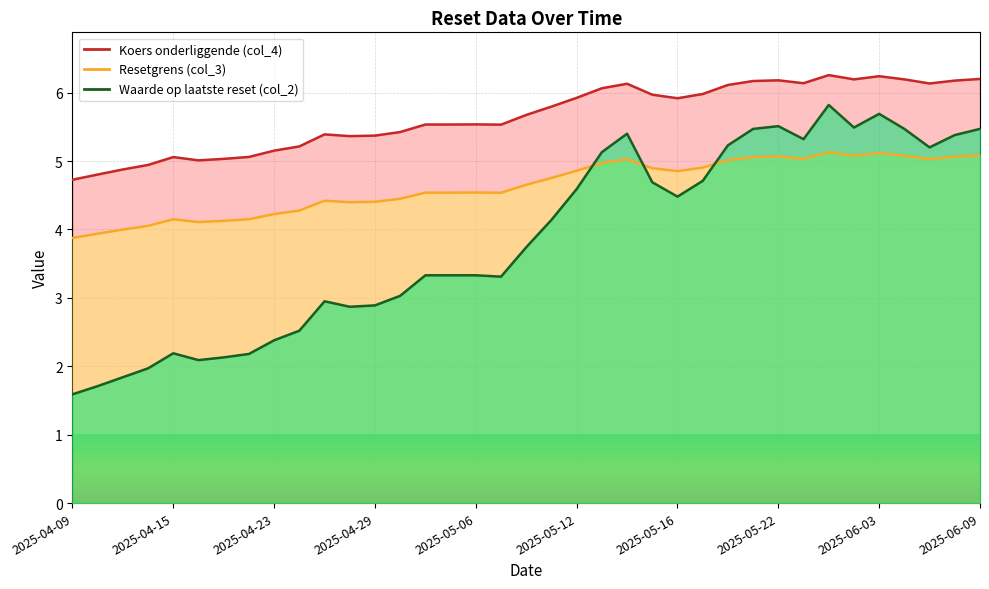

What is the greatest value displayed?

6.3